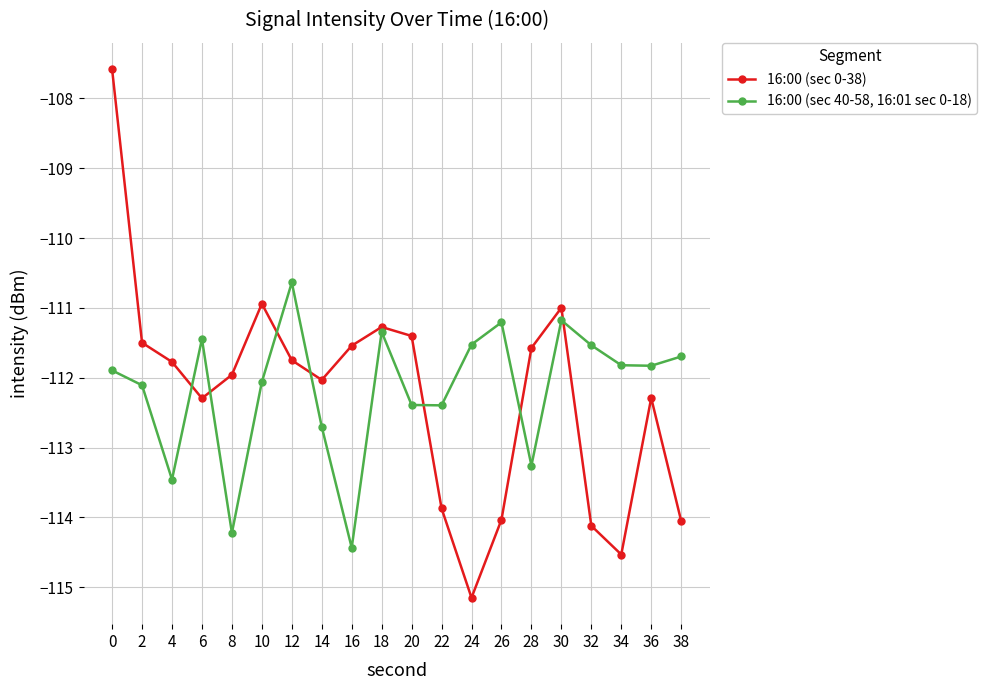

What is the difference between the maximum and minimum values in the 16:00 (sec 0-38) series?

7.6